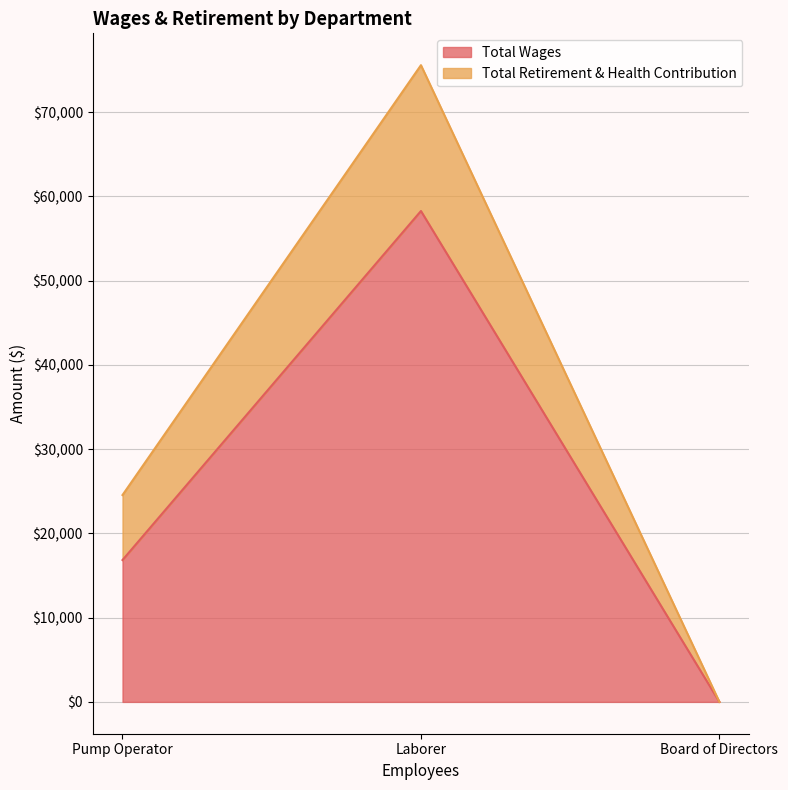

Reading left to right, what are the values for Total Wages?

Pump Operator=16838	Laborer=58268	Board of Directors=0